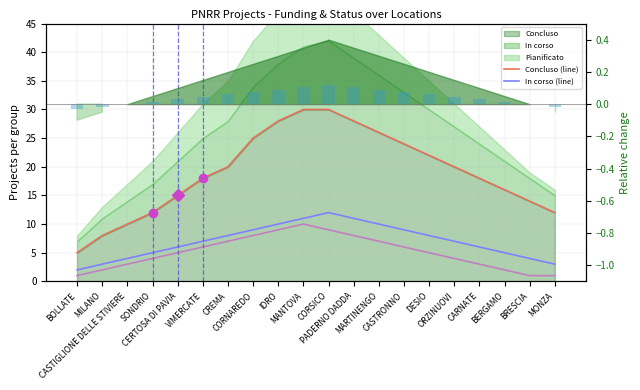

What is the sum of the Concluso (line) values at CERTOSA DI PAVIA and PADERNO DADDA?

43.0